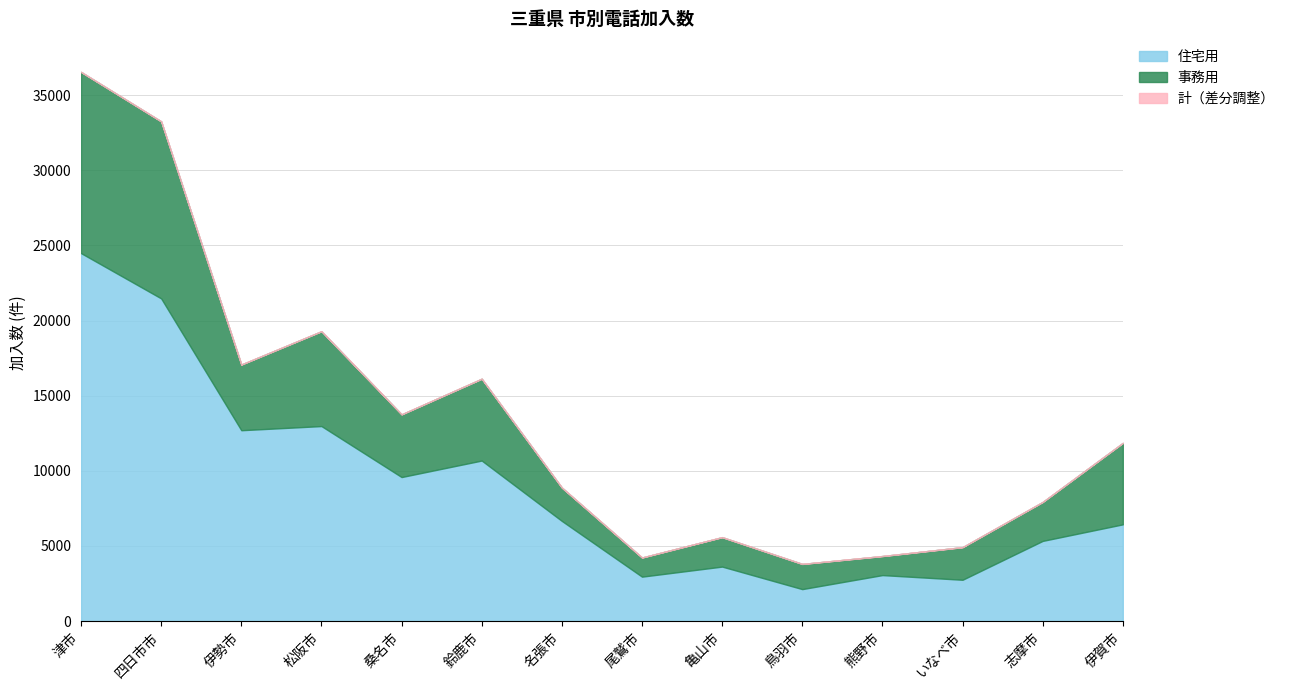

What is the label of the 8th point from the right?

名張市